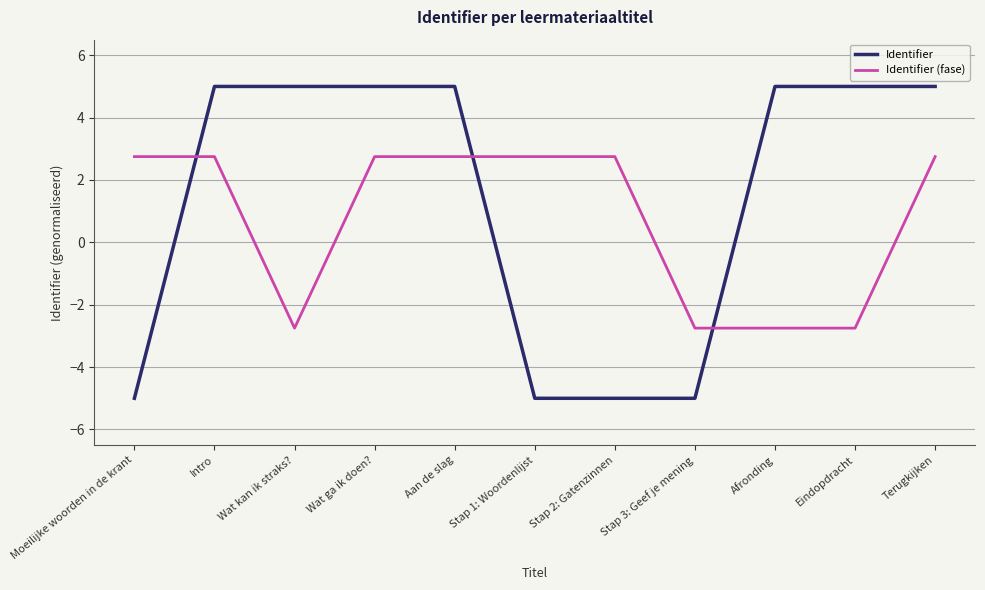

The Identifier series shows -5.0 at Stap 1: Woordenlijst. True or false?

True